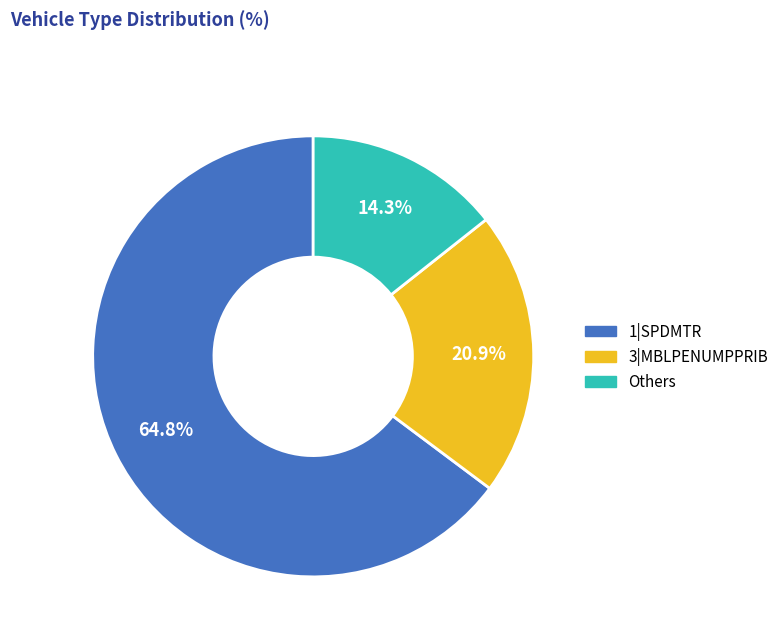

How many slices are in this pie chart?

3